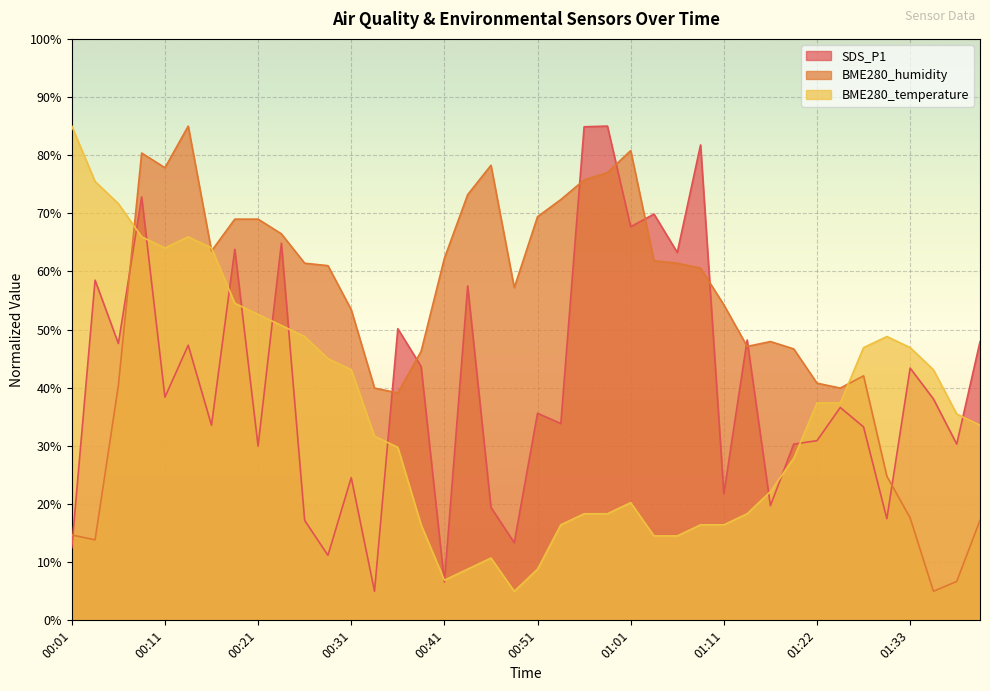

Is it true that BME280_temperature equals 70.0 at 00:28?

False